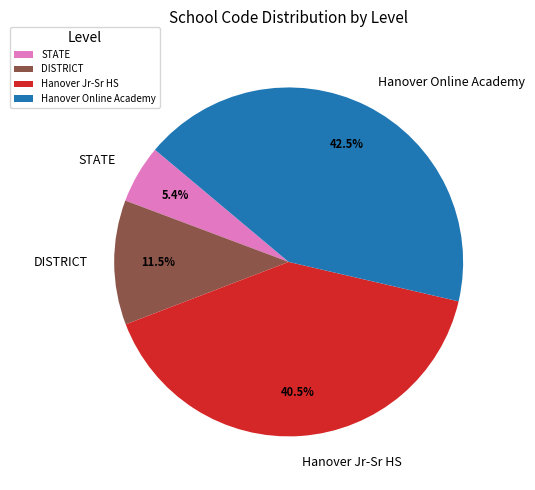

To the nearest percent, what is the average slice percentage?

25%